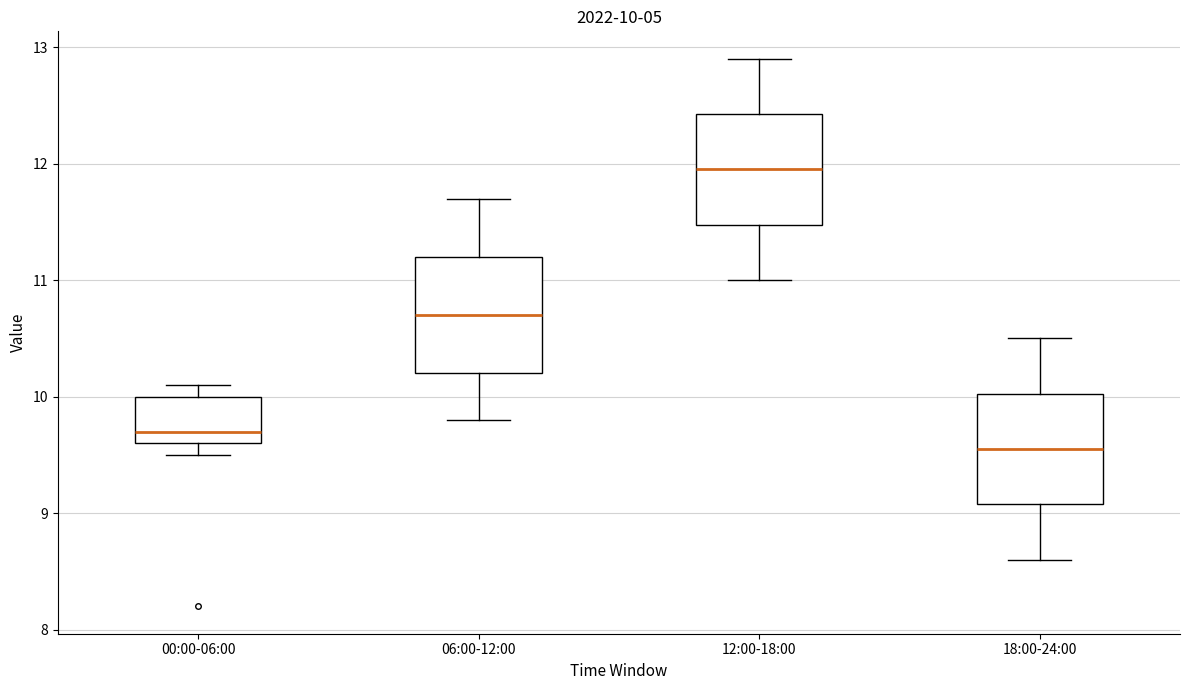

Which box has the lowest median line?

18:00-24:00